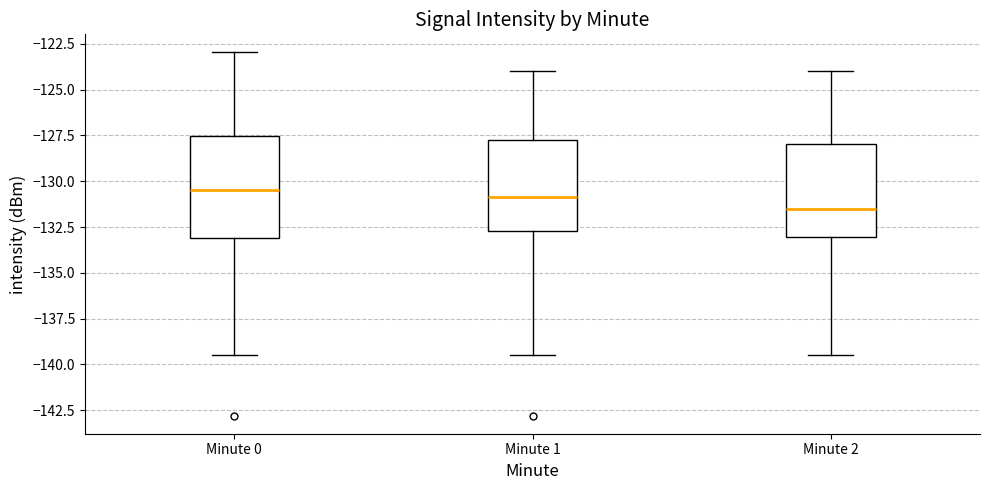

Where does the median line of the box for Minute 0 sit on the y-axis? The values are not printed on the chart, so give them approximately, as read against the axis.

-130.5